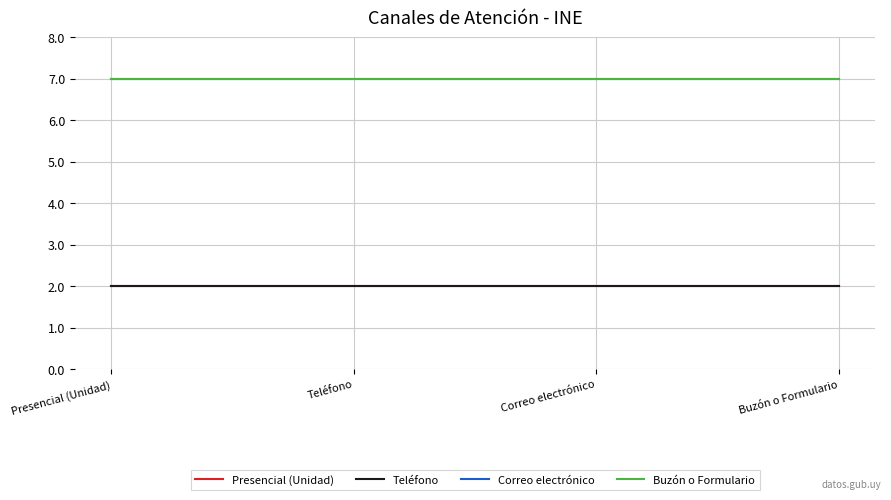

Reading left to right, transcribe all the data shown in this chart.

Presencial (Unidad): Presencial (Unidad)=2	Teléfono=2	Correo electrónico=2	Buzón o Formulario=2
Teléfono: Presencial (Unidad)=2	Teléfono=2	Correo electrónico=2	Buzón o Formulario=2
Correo electrónico: Presencial (Unidad)=7	Teléfono=7	Correo electrónico=7	Buzón o Formulario=7
Buzón o Formulario: Presencial (Unidad)=7	Teléfono=7	Correo electrónico=7	Buzón o Formulario=7